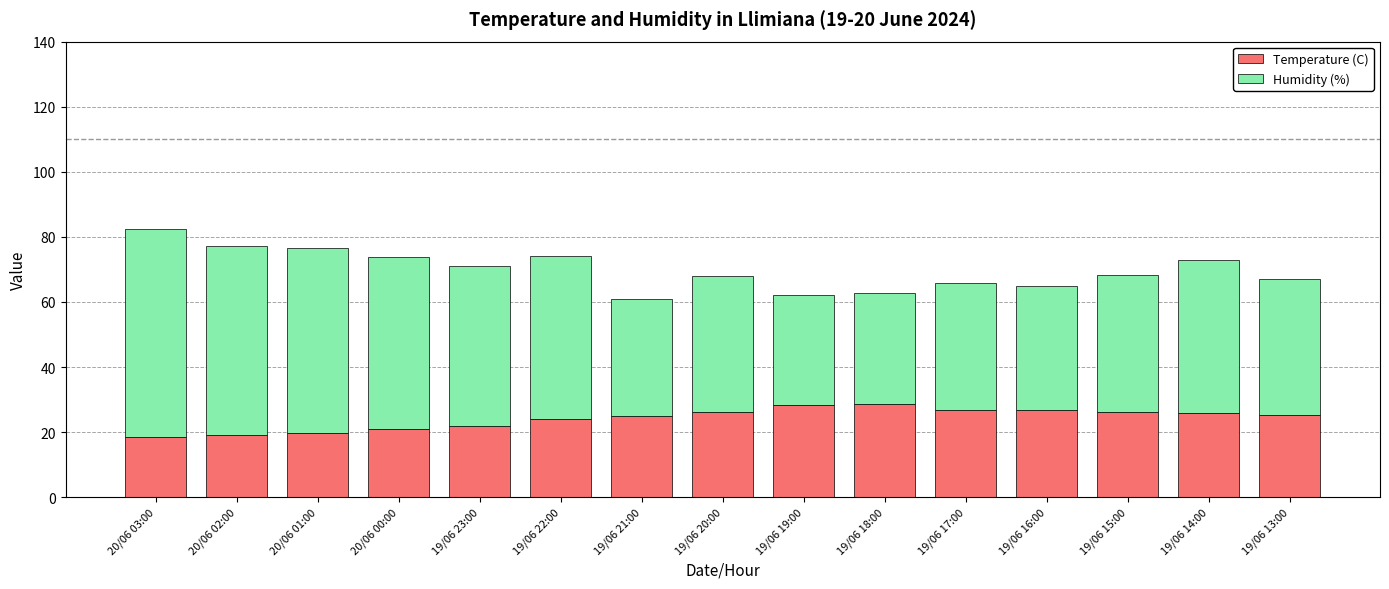

What are all the series names shown in the legend?

Temperature (C), Humidity (%)